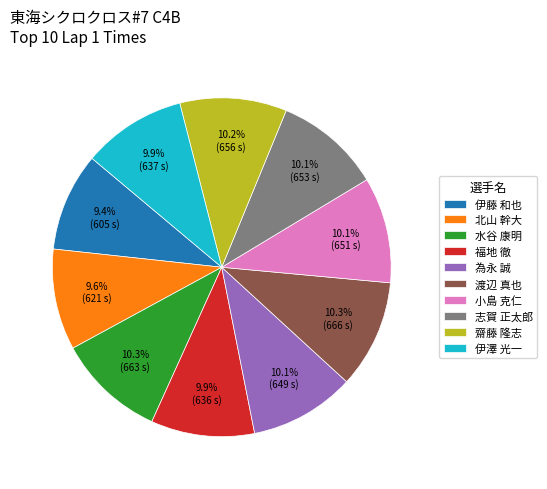

Approximately how many times larger is the value at 伊藤 和也 compared to 水谷 康明?

0.9